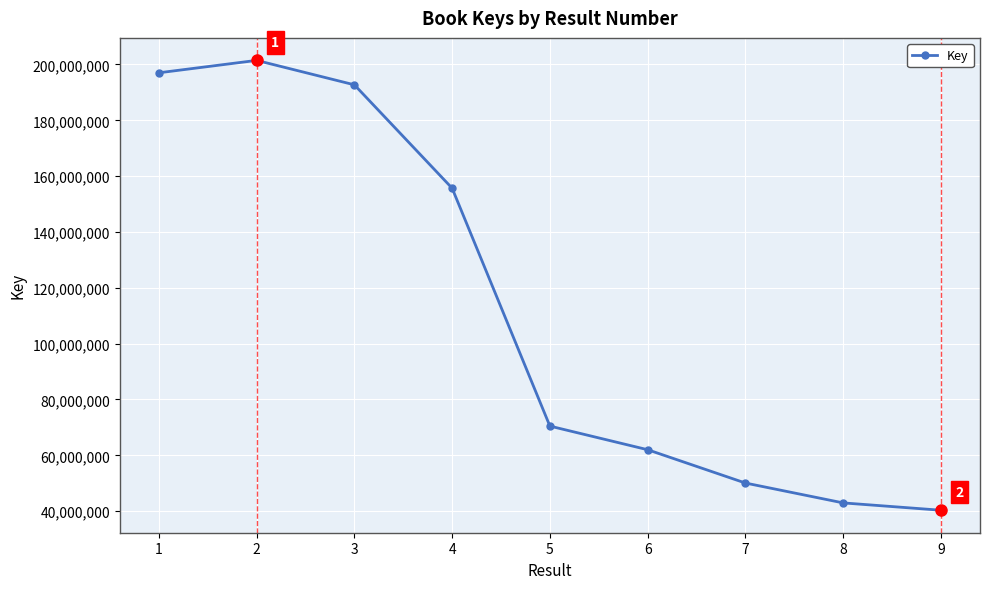

Count the number of data series in this chart.

1